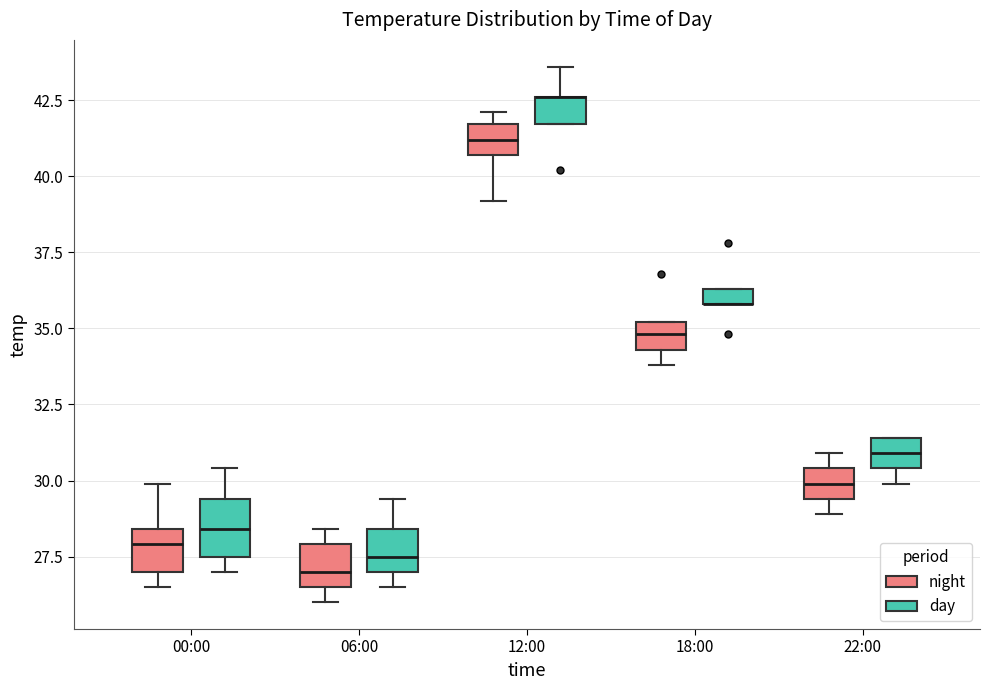

Comparing the boxes themselves (not the whiskers), which one is the tallest?

00:00 (day)